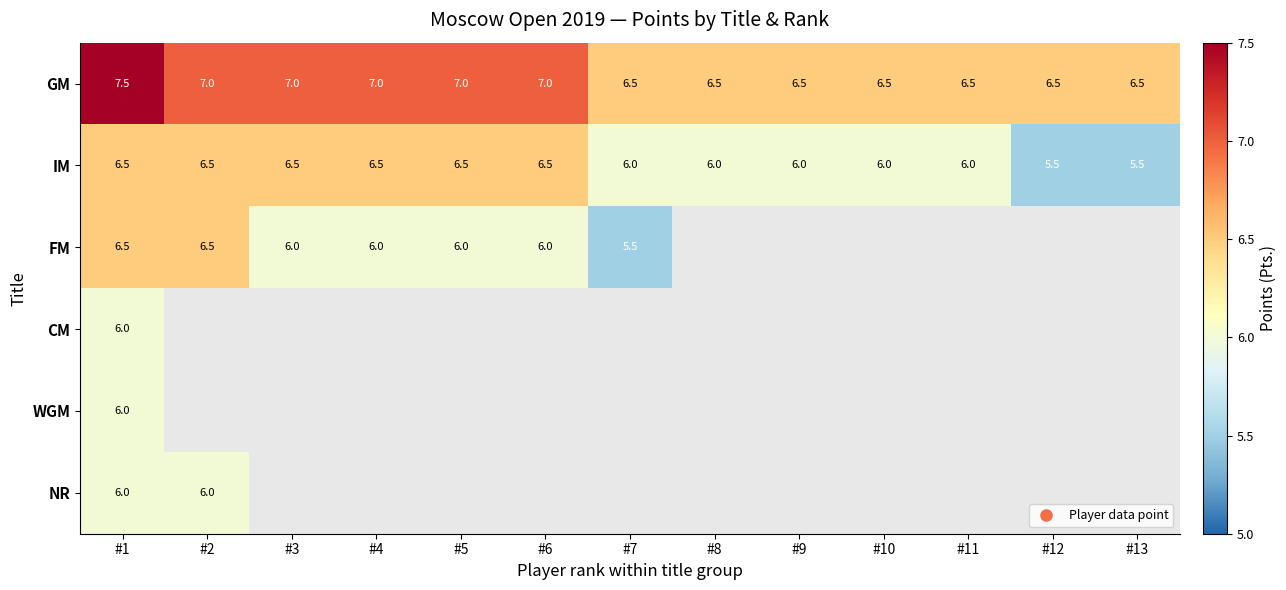

At how many categories does at least one series exceed 6?

13